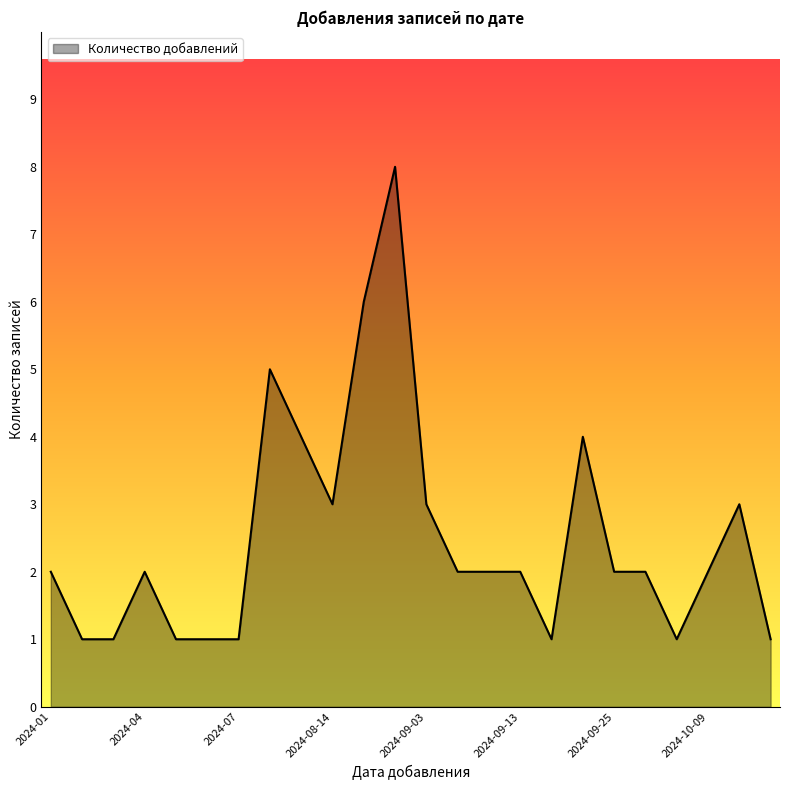

What is the maximum value shown in the chart?

8